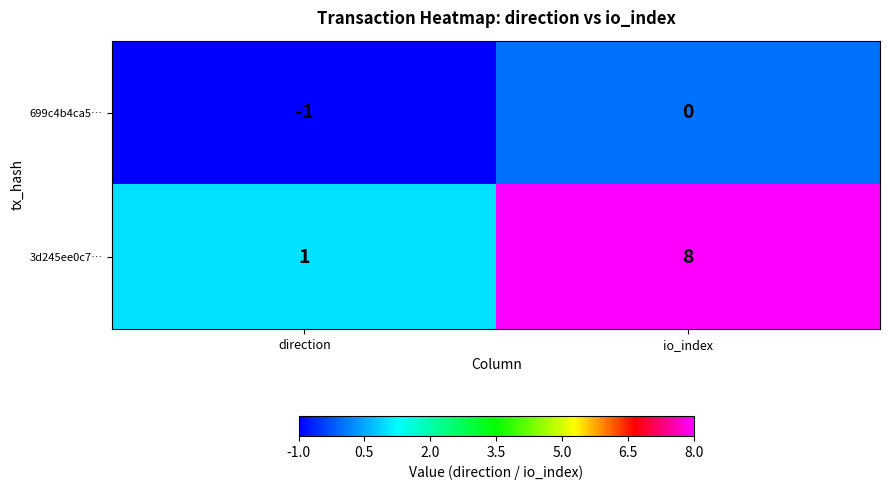

At which category is the sum across all series the highest?

io_index